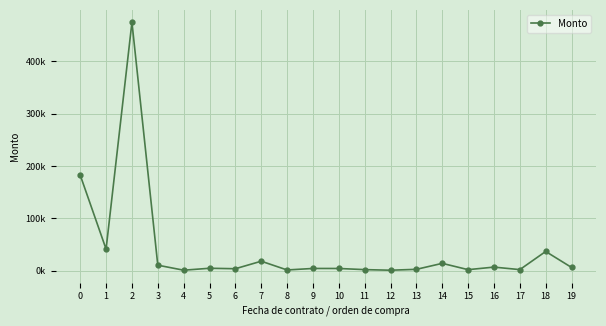

Does the chart have visible grid lines?

Yes